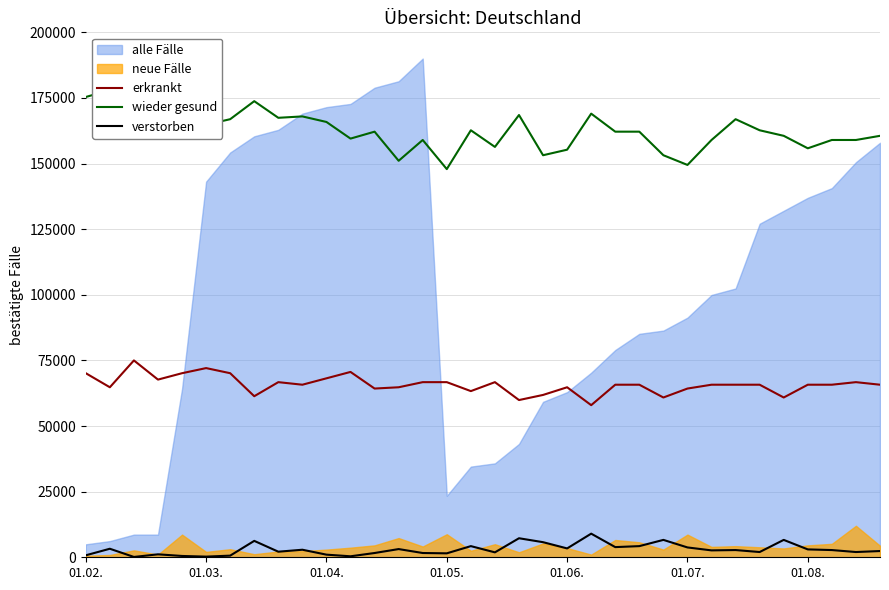

True or false: erkrankt and verstorben intersect in this chart.

False